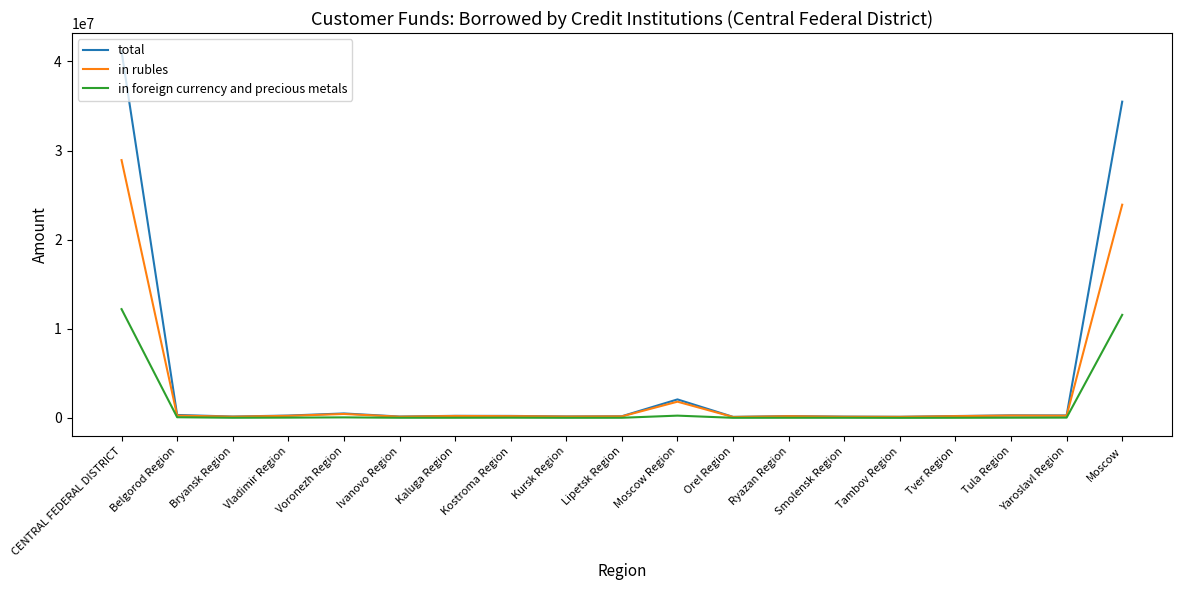

At which category does the chart reach its peak across all series?

CENTRAL FEDERAL DISTRICT